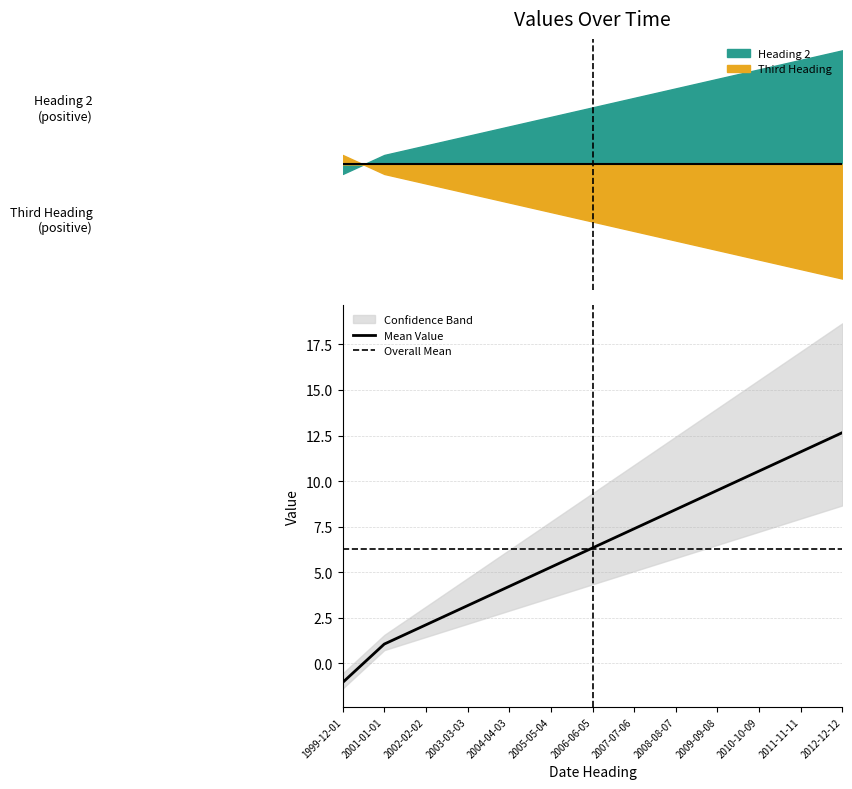

Where is the data nearest to the value 5?

2005-05-04